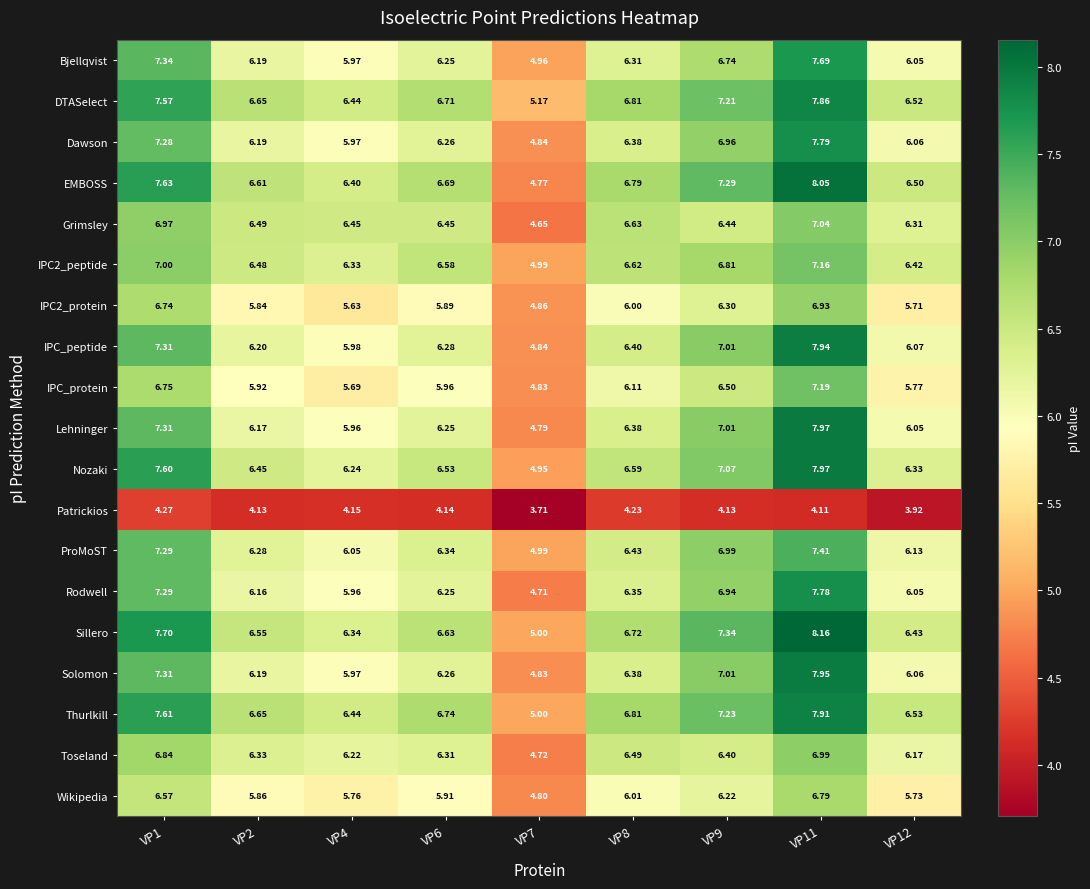

Is the value of EMBOSS at VP4 greater than the value of IPC2_peptide at VP6?

No